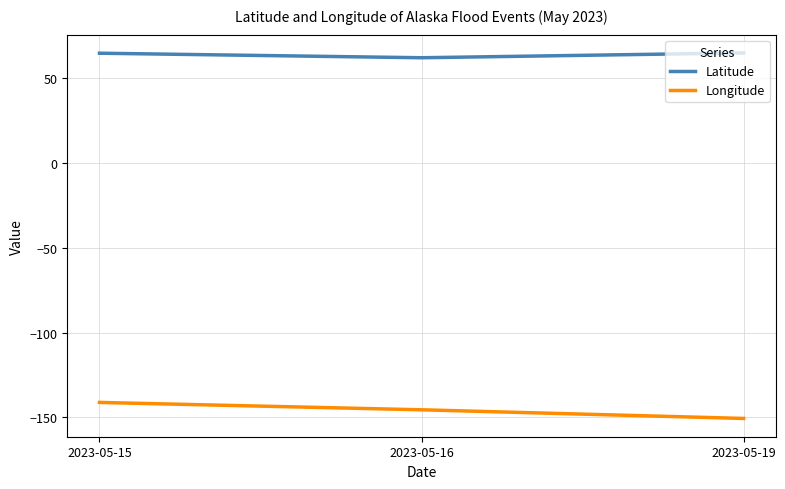

At which label does Longitude first exceed -145?

2023-05-15